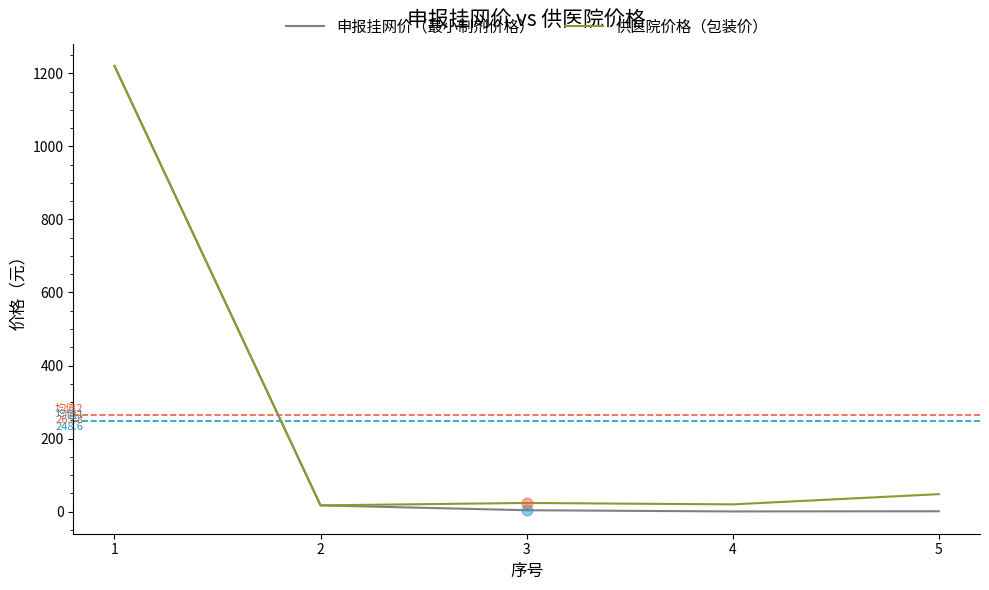

Which series has the largest range (max minus min)?

申报挂网价（最小制剂价格）